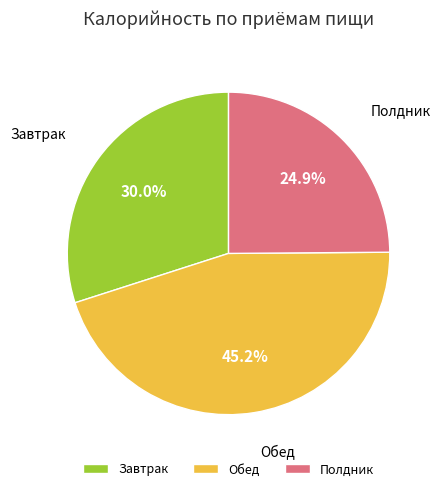

True or false: Завтрак accounts for 24% of the total.

False